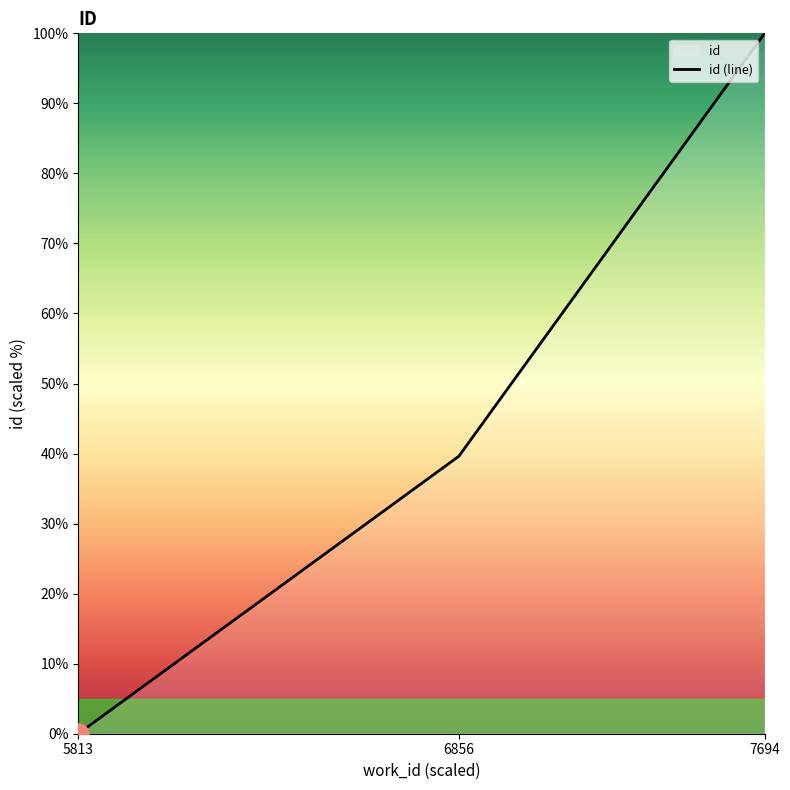

What is the change in value from 5813 to 6856?

+39.6